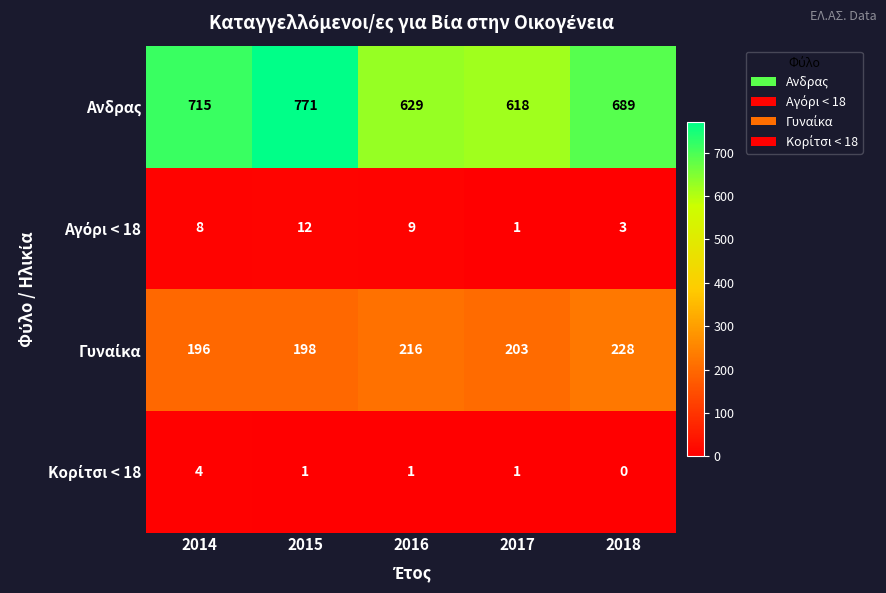

What is the difference between the maximum and second lowest values in the Aνδρας series?

142